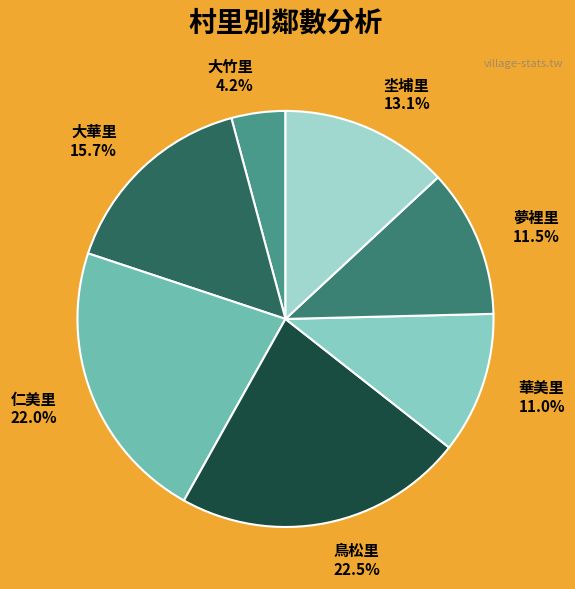

Rank the categories by value from highest to lowest.

鳥松里, 仁美里, 大華里, 坔埔里, 夢裡里, 華美里, 大竹里